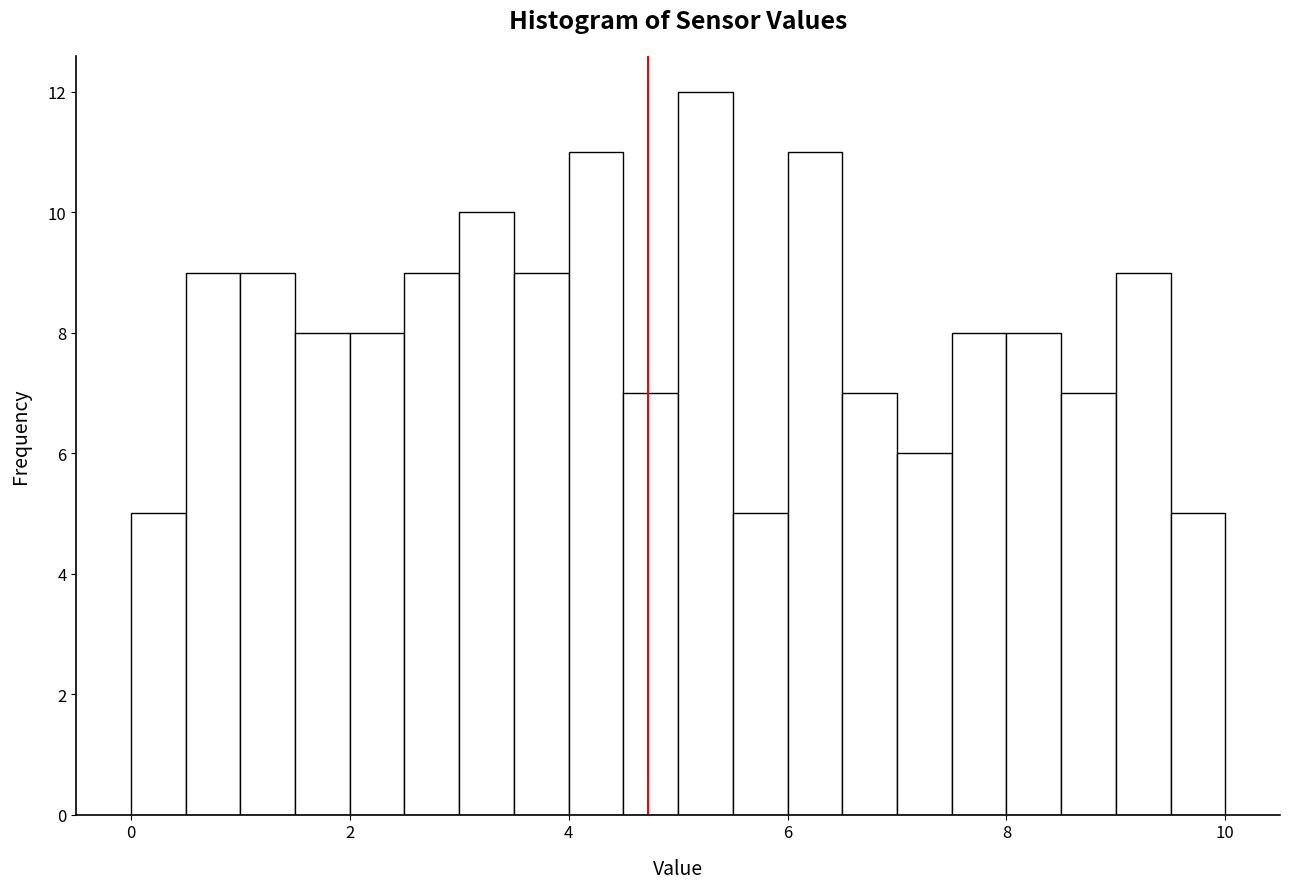

Read against the x-axis, roughly where is the centre of the tallest bar?

5.2